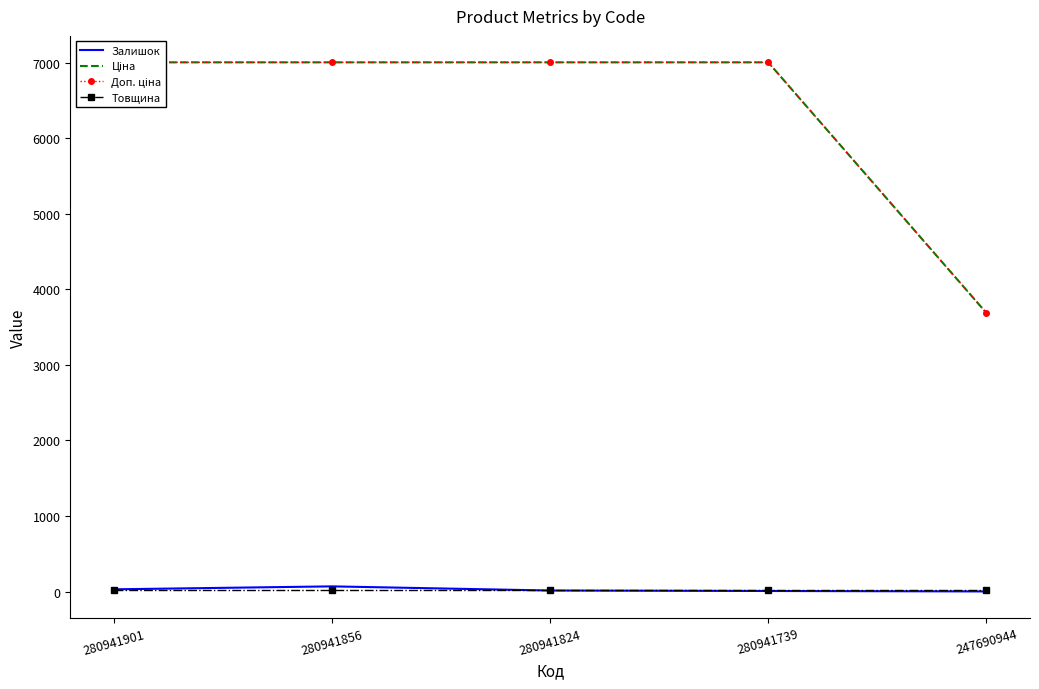

How many data points in Ціна are above 7002?

4